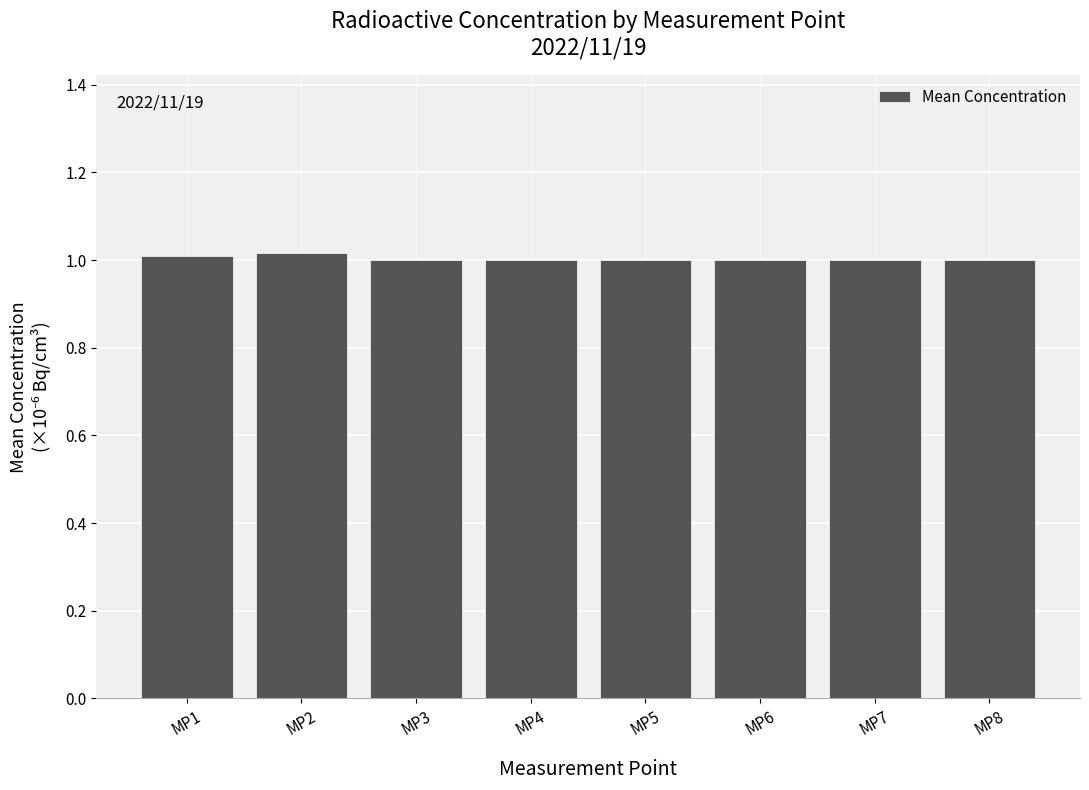

Is it true that the value at MP3 is 1.0?

True